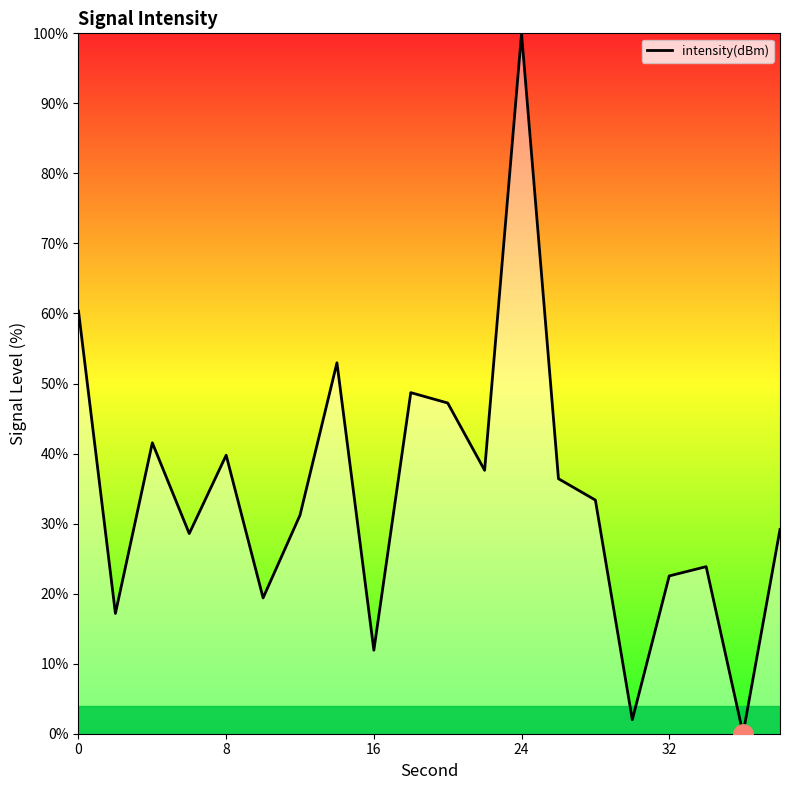

What is the difference between the maximum and minimum values?

100.0